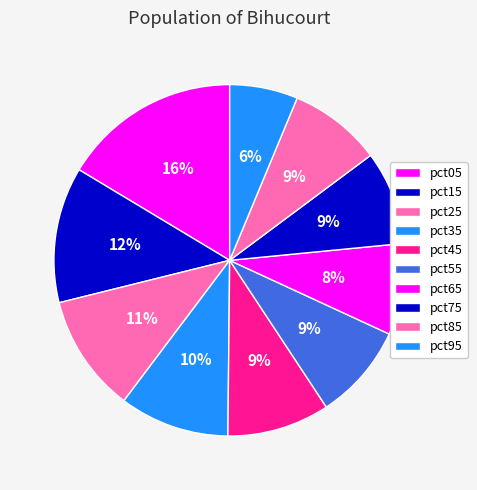

Which category has the smallest portion of the pie?

pct95